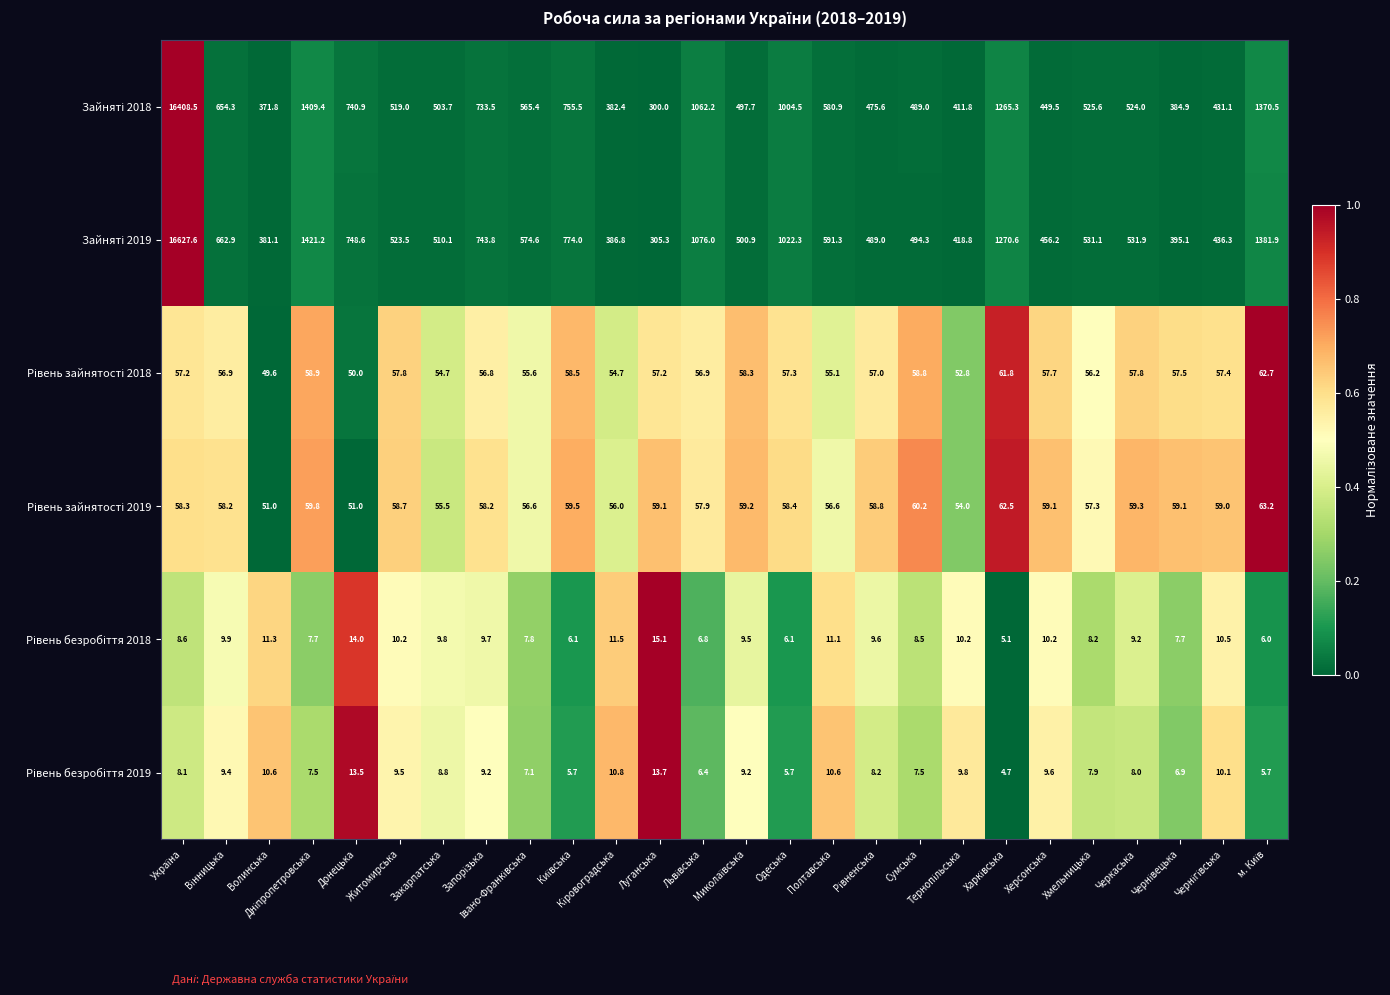

What is the maximum value shown in the chart?

16627.6